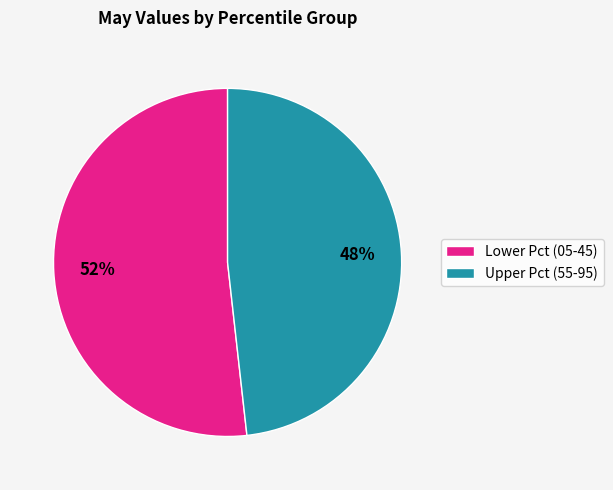

To the nearest percent, what is the average slice percentage?

50%